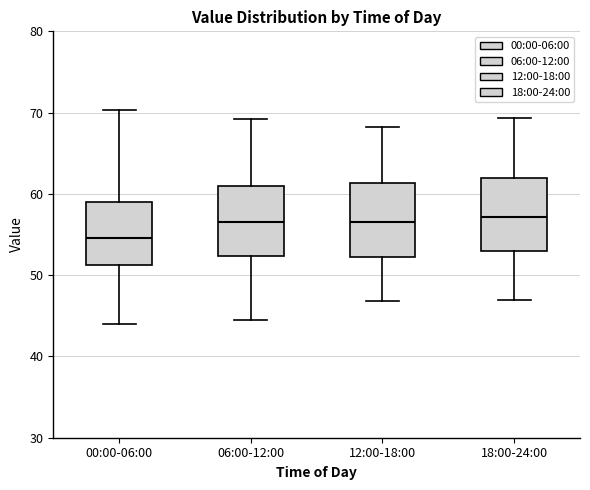

Where is the lower edge of the box for 18:00-24:00 on the y-axis? The values are not printed on the chart, so give them approximately, as read against the axis.

53